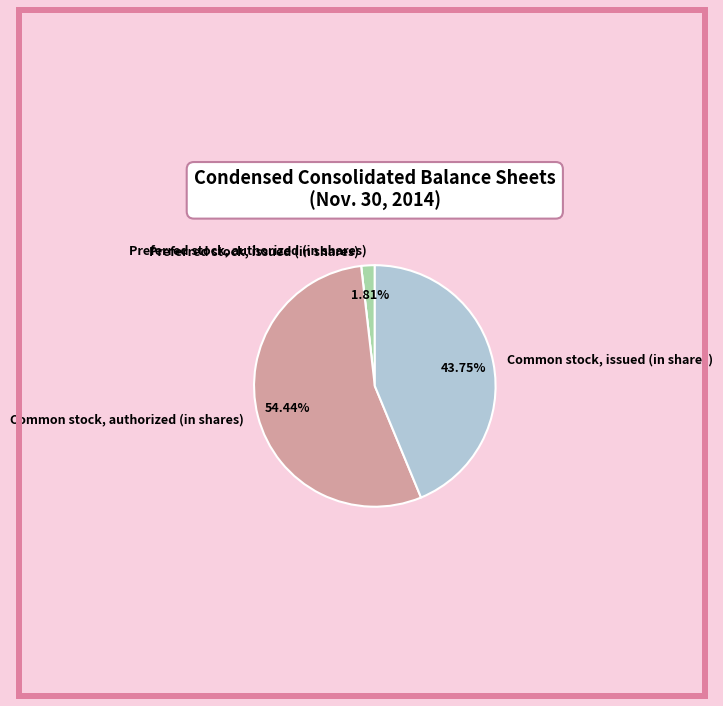

Which category has the biggest portion of the pie?

Common stock, authorized (in shares)